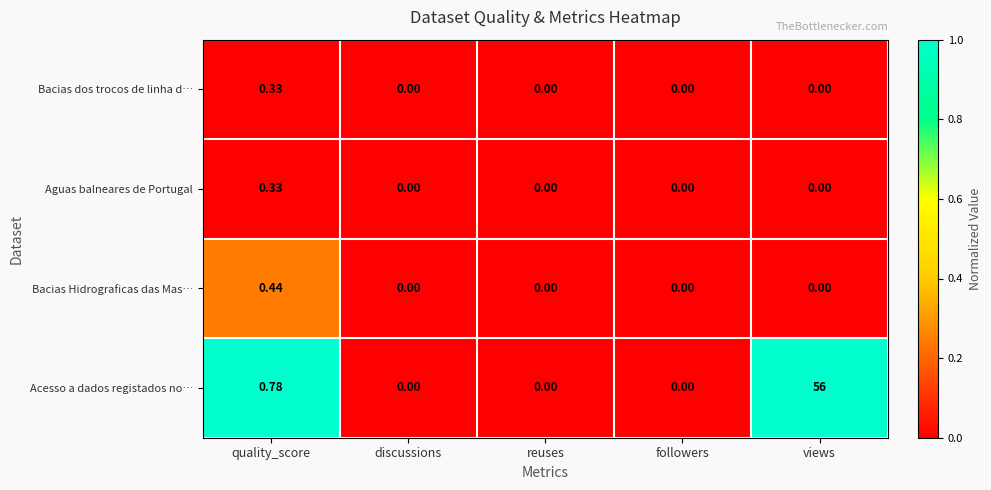

At which label is Acesso a dados registados no… closest to 28?

quality_score